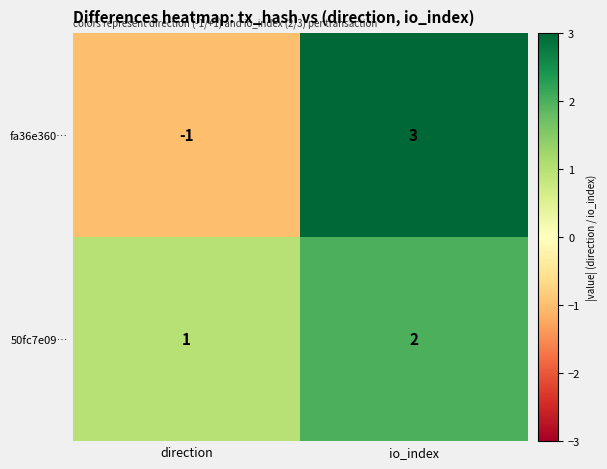

Which series changed the most between direction and io_index?

fa36e360…